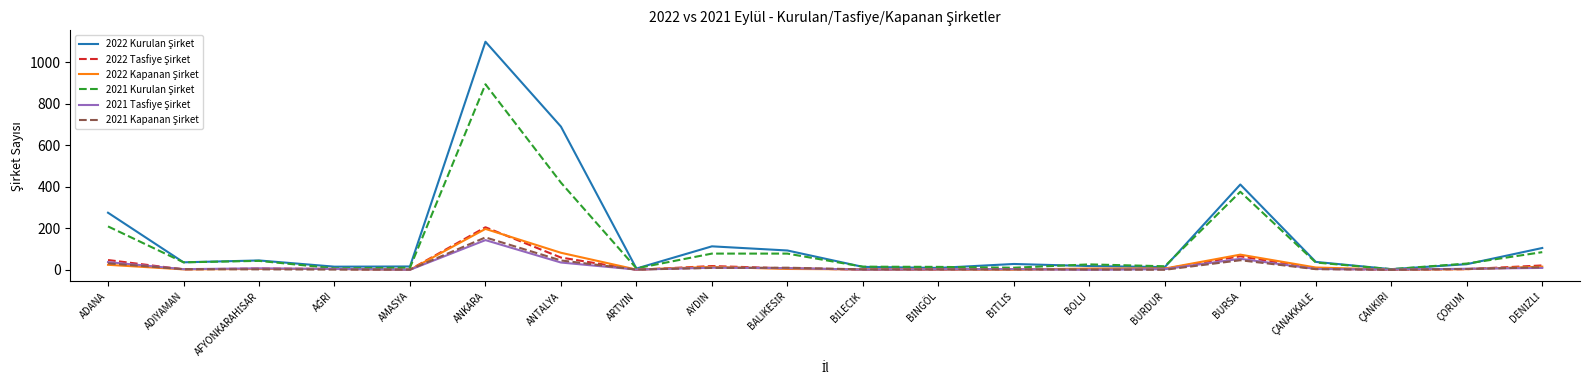

What is the maximum value shown in the chart?

1099